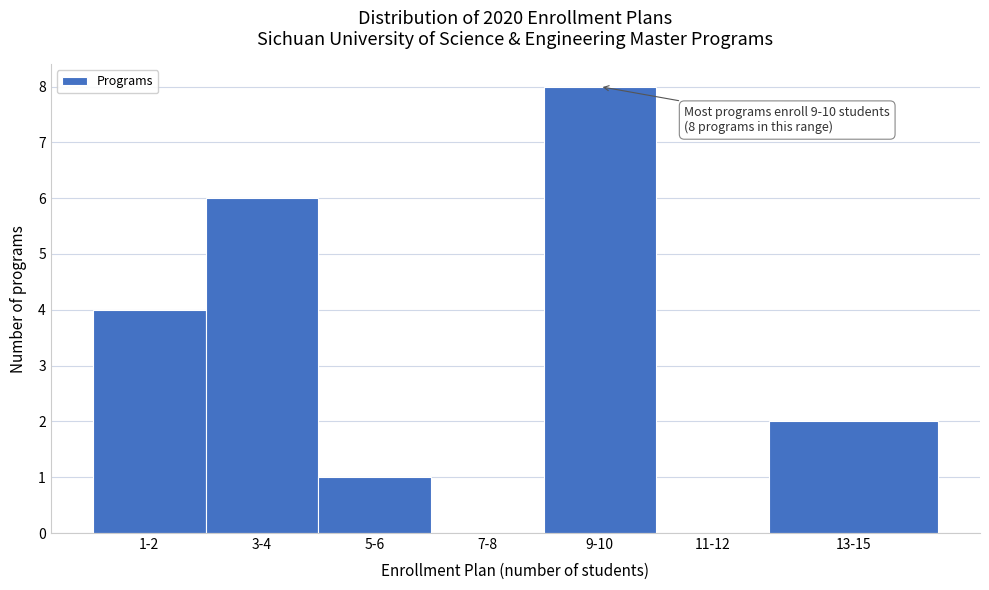

Reading right to left, transcribe all the data shown in this chart.

13-15=2	11-12=0	9-10=8	7-8=0	5-6=1	3-4=6	1-2=4